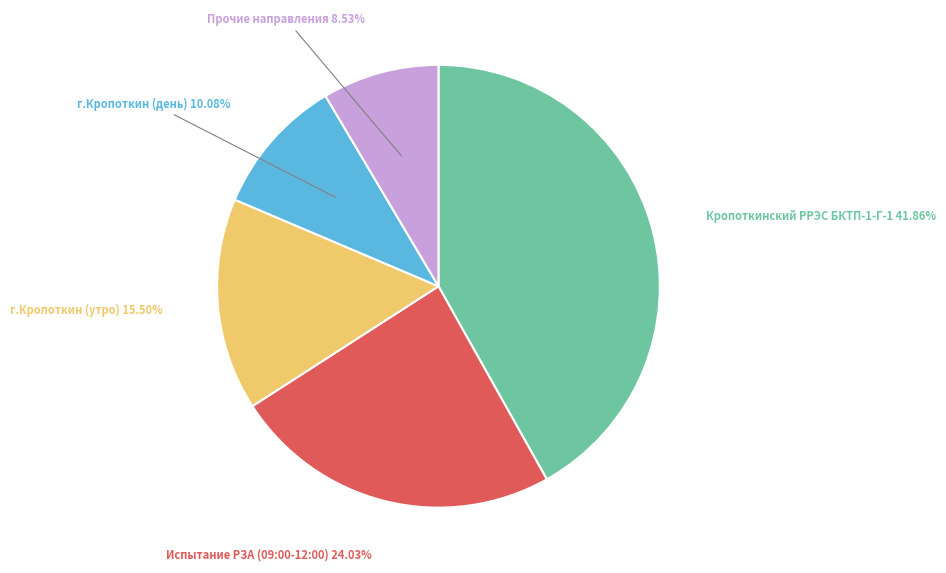

Combined, do г.Кропоткин (день) and Прочие направления account for over 50%?

No